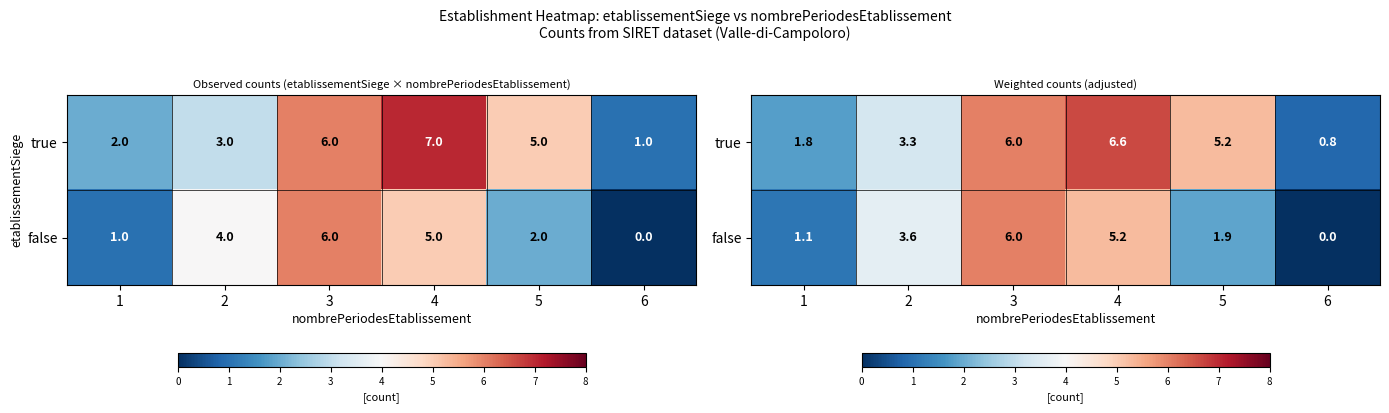

At 4, list the series in order from largest to smallest.

true, false